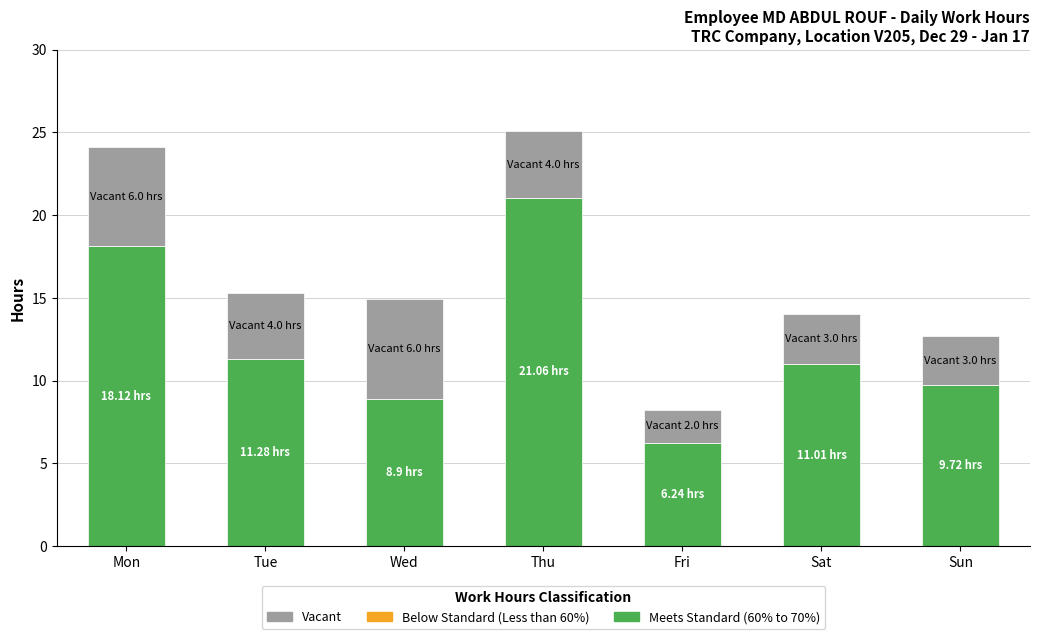

What is the difference between the second highest and second lowest values in the Meets Standard (60% to 70%) series?

9.2